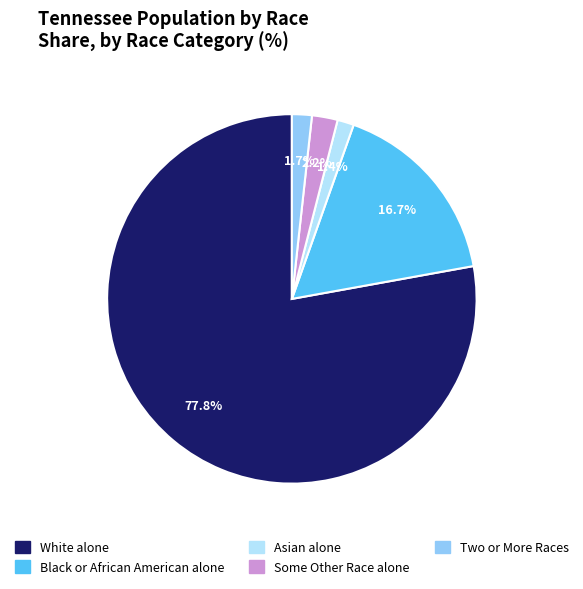

To the nearest percent, what is the average slice percentage?

20%